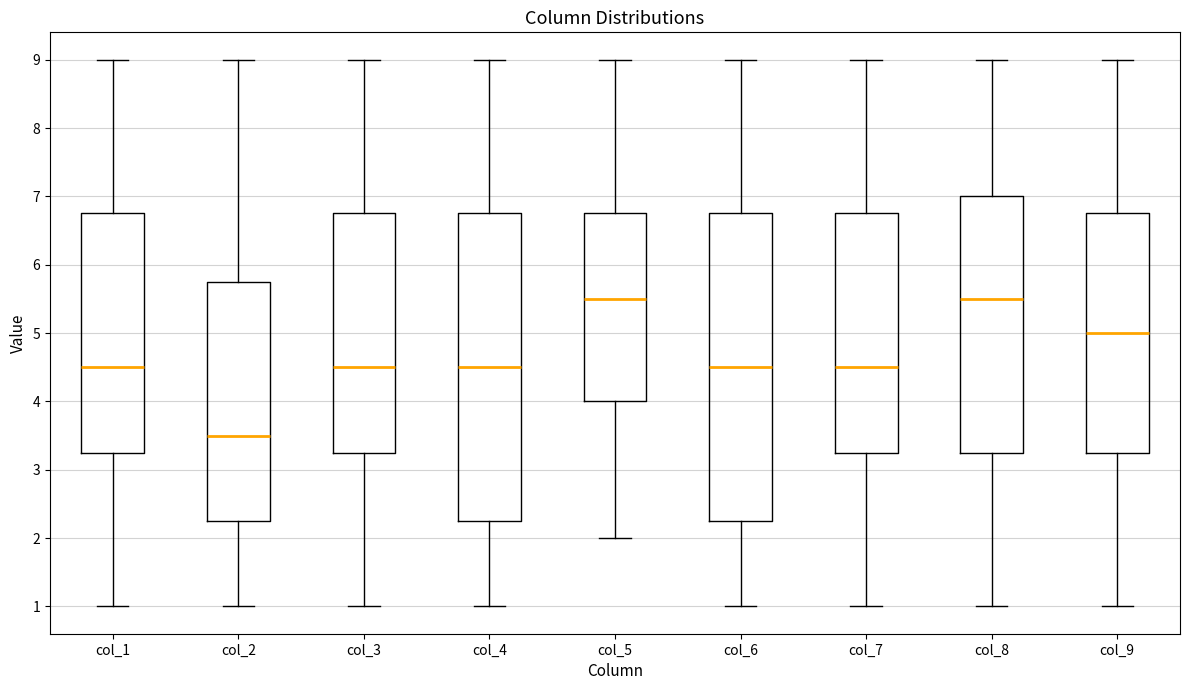

Reading left to right, transcribe this box plot: for each box, give where its median line is, the range the box spans, and where its two whiskers end, as read against the y-axis. The values are not printed on the chart, so give them approximately, as read against the axis.

col_1: median 4.5, box 3.3 to 6.8, whiskers 1.0 to 9.0
col_2: median 3.5, box 2.3 to 5.8, whiskers 1.0 to 9.0
col_3: median 4.5, box 3.3 to 6.8, whiskers 1.0 to 9.0
col_4: median 4.5, box 2.3 to 6.8, whiskers 1.0 to 9.0
col_5: median 5.5, box 4.0 to 6.8, whiskers 2.0 to 9.0
col_6: median 4.5, box 2.3 to 6.8, whiskers 1.0 to 9.0
col_7: median 4.5, box 3.3 to 6.8, whiskers 1.0 to 9.0
col_8: median 5.5, box 3.3 to 7.0, whiskers 1.0 to 9.0
col_9: median 5.0, box 3.3 to 6.8, whiskers 1.0 to 9.0